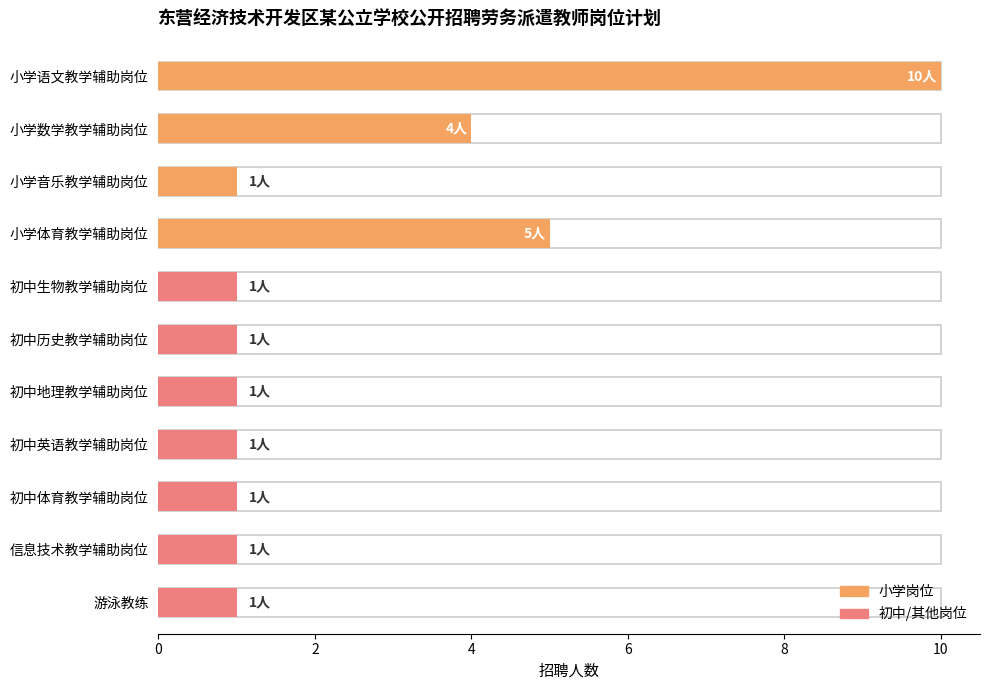

Which label corresponds to the largest value in the chart?

小学语文教学辅助岗位